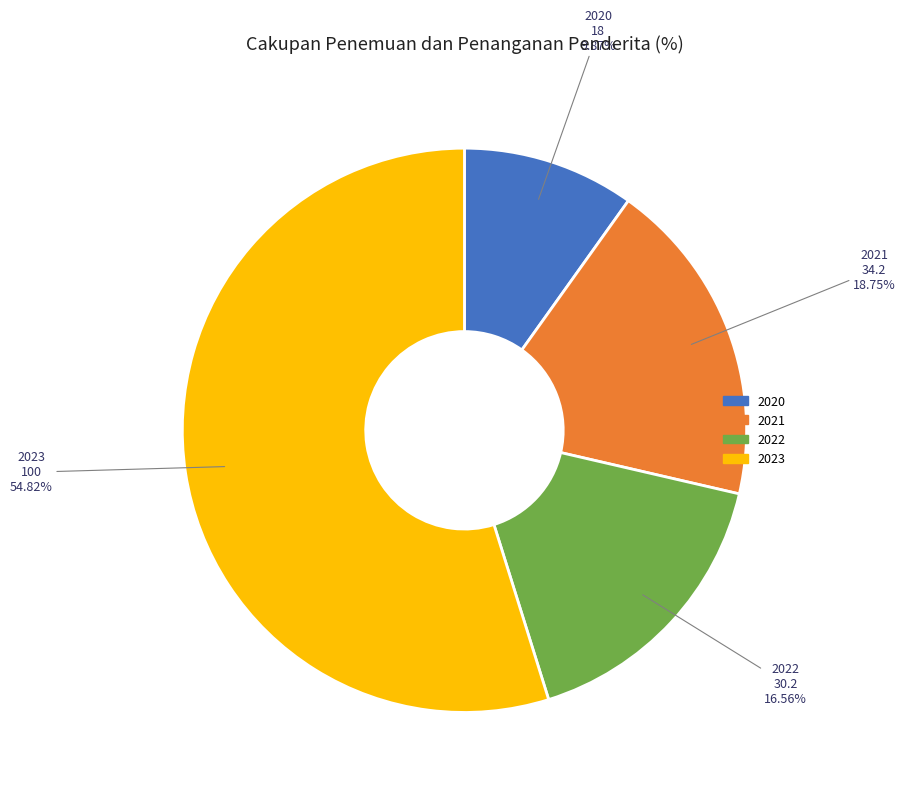

The 2023 slice represents 47% of the pie. True or false?

False